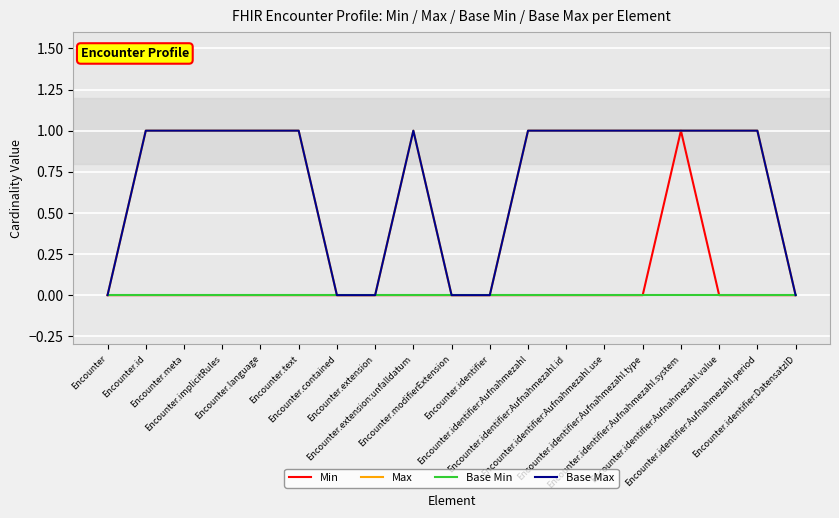

Is this an area chart (filled region under the line)?

No